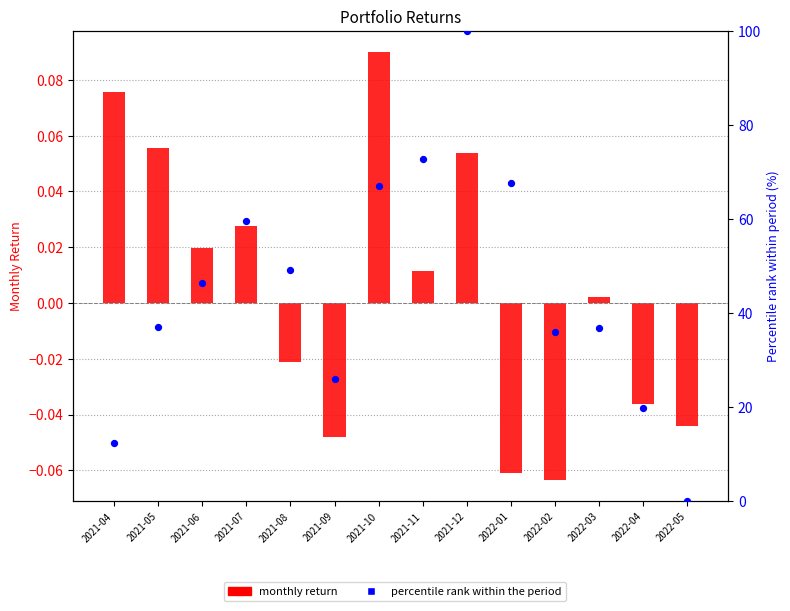

Which series contains the highest Y value?

Percentile rank (value)